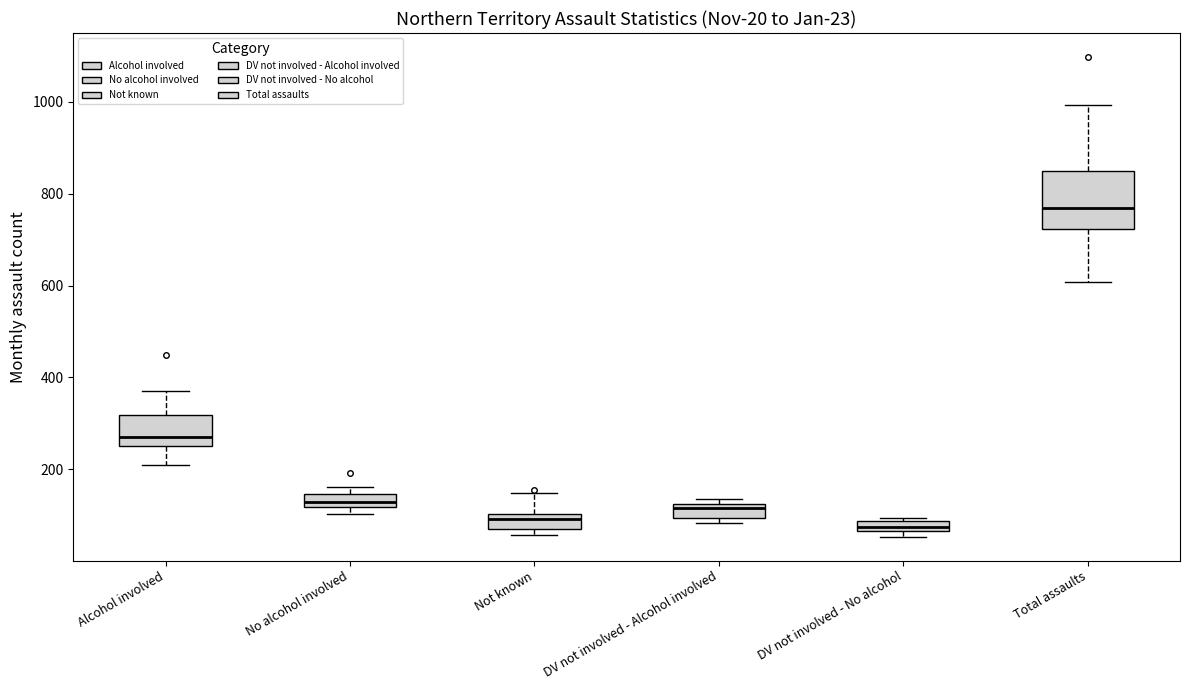

Which box's median line is the highest?

Total assaults